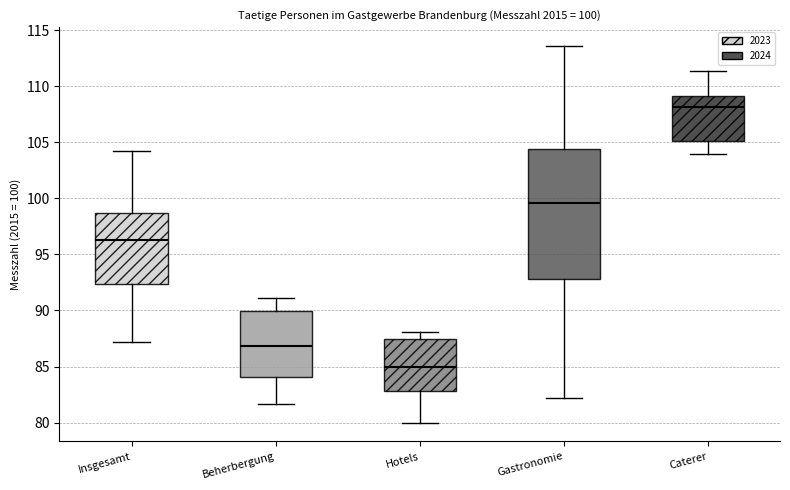

Which box's median line is the lowest?

Hotels